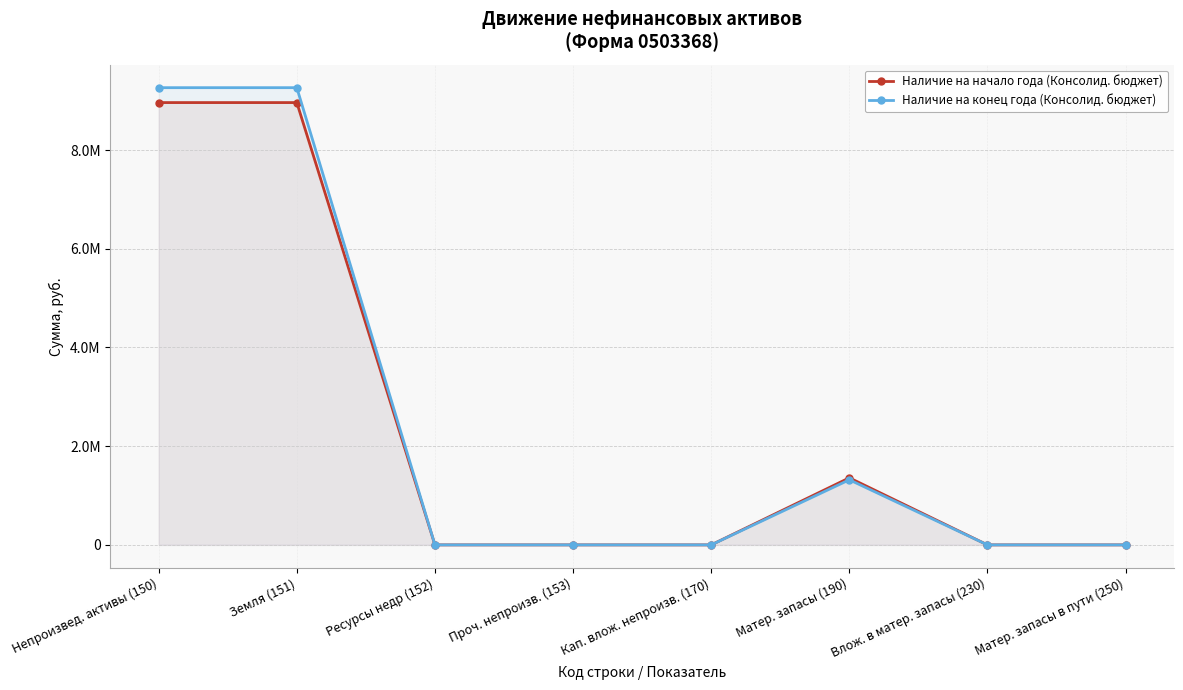

Which series has the largest range (max minus min)?

Наличие на конец года (Консолид. бюджет)